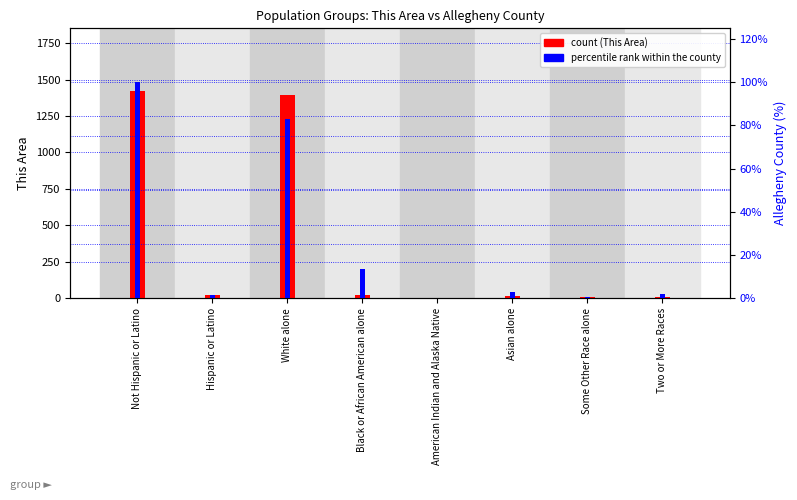

List the series in order of their peak value, highest first.

This Area count, Allegheny County percentile